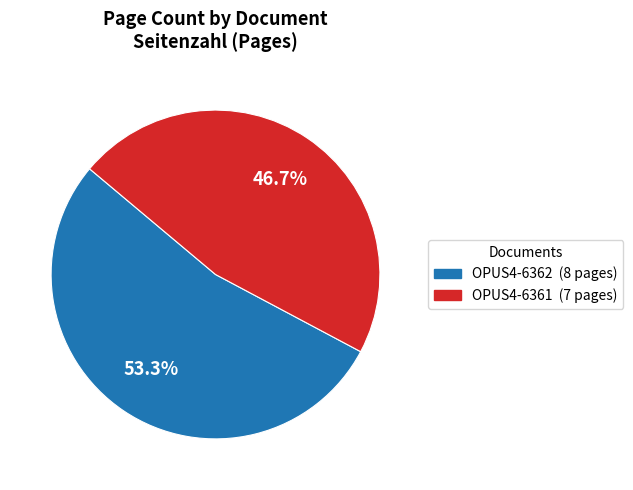

What is the smallest slice in the pie chart?

OPUS4-6361